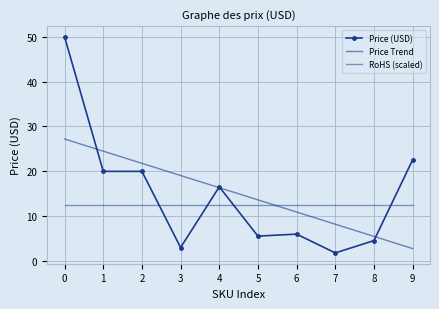

Where do Price (USD) and RoHS (scaled) first cross each other?

2 and 3